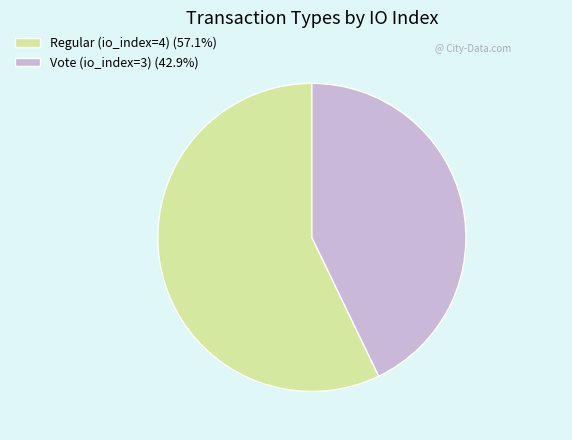

Does any single category account for the majority?

Yes